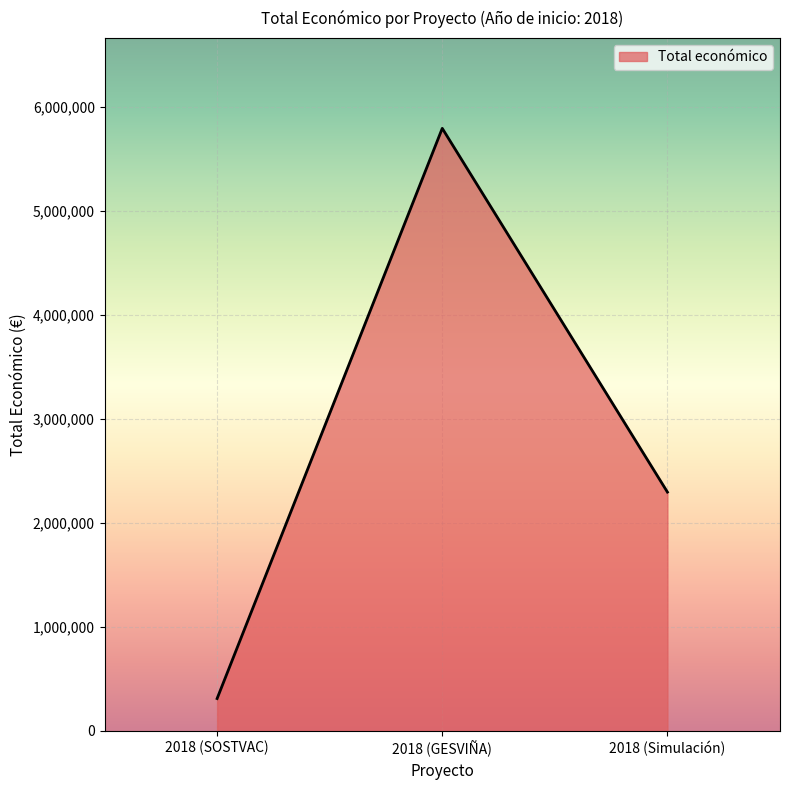

List the labels in order of value, largest first.

2018 (GESVIÑA), 2018 (Simulación), 2018 (SOSTVAC)